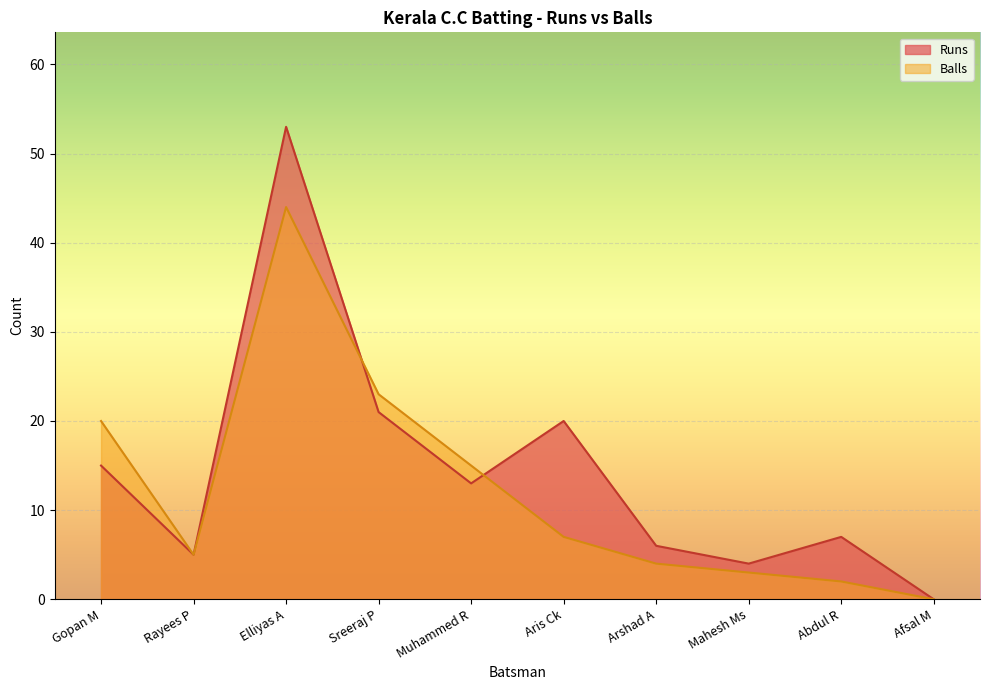

What are all the series names shown in the legend?

Runs, Balls